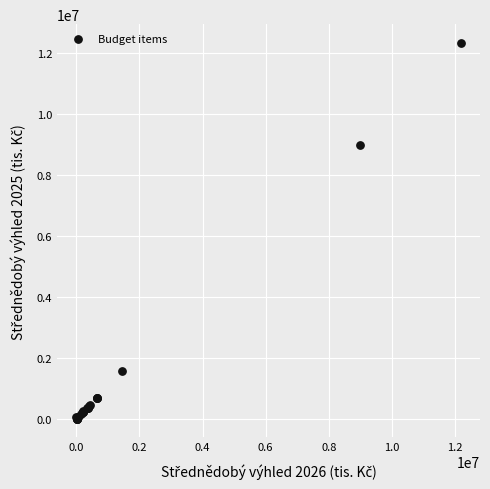

What Y value in the scatter plot is closest to 6177000?

9000000